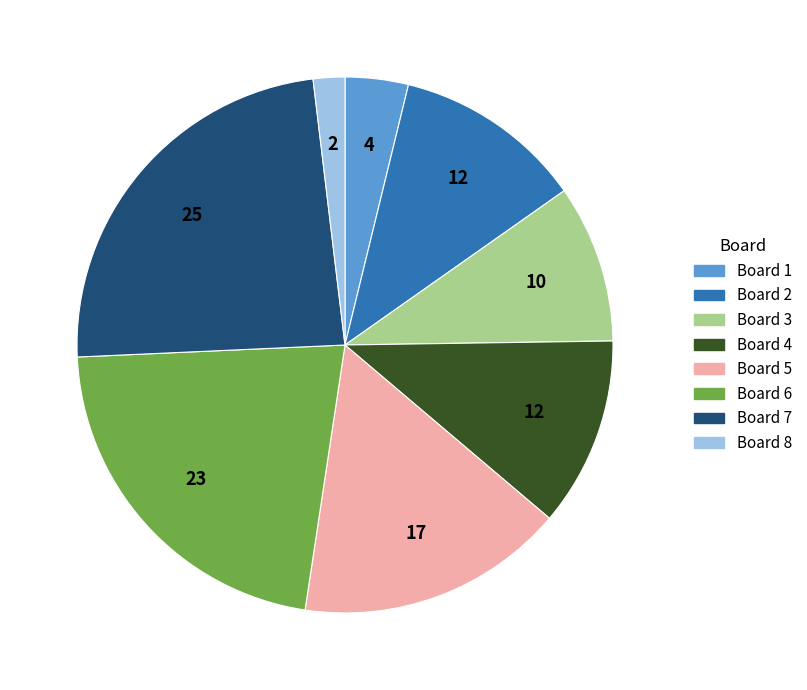

Does any single category account for the majority?

No